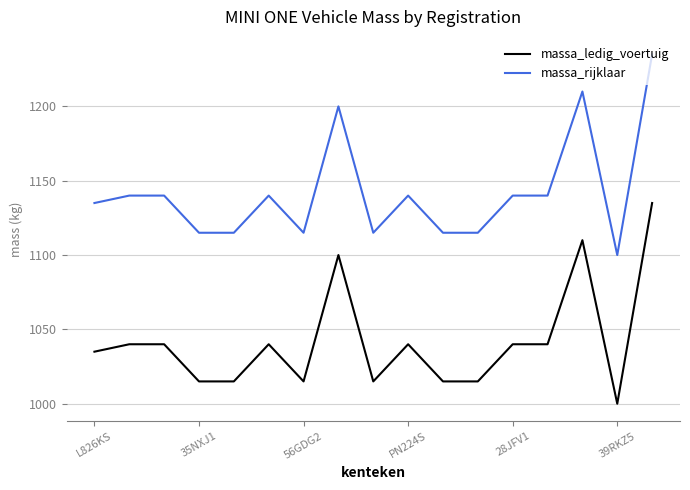

What is the difference between the maximum and minimum values in the massa_rijklaar series?

135